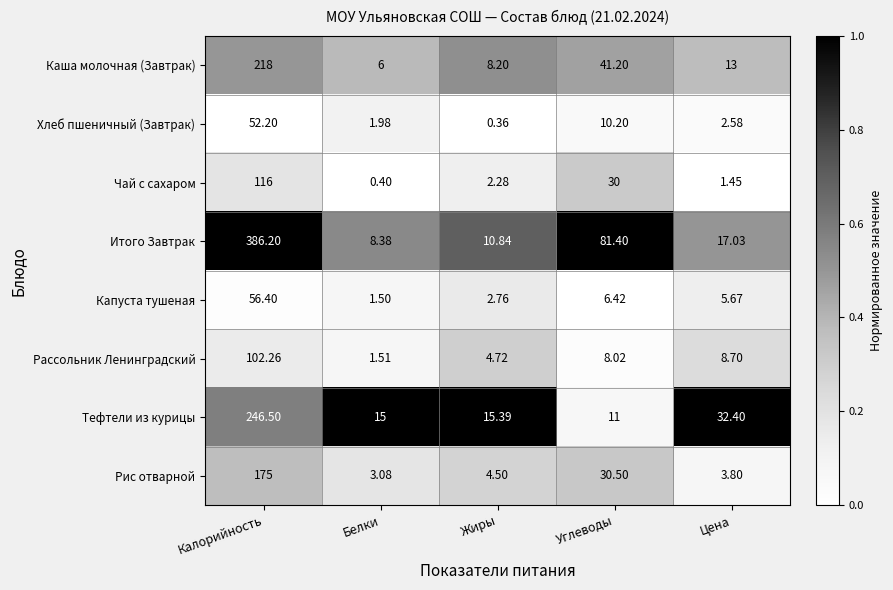

Which series has the largest range (max minus min)?

Итого Завтрак